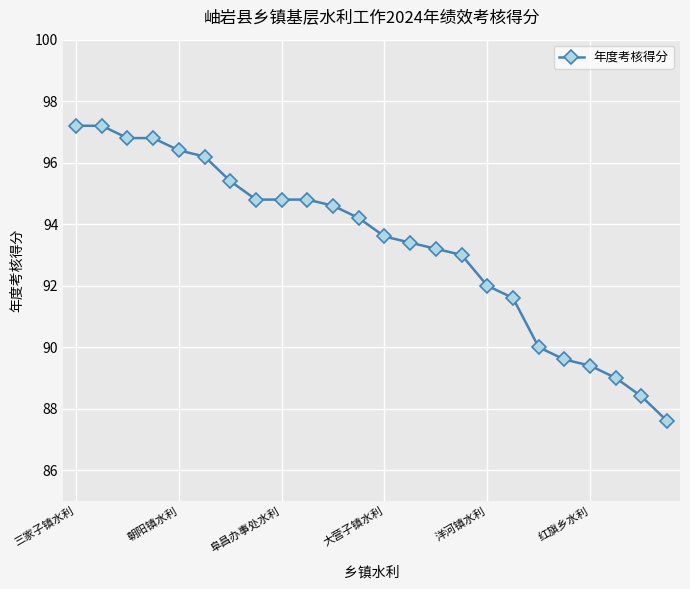

What is the sum of all values?

2240.0